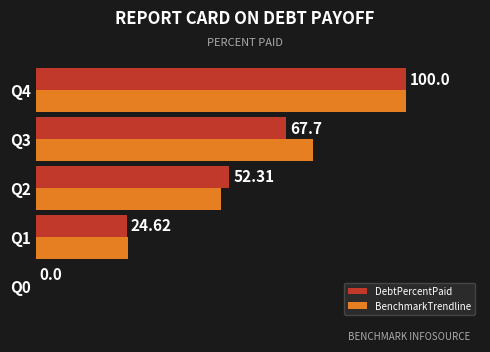

Which series has the largest total across all categories?

BenchmarkTrendline